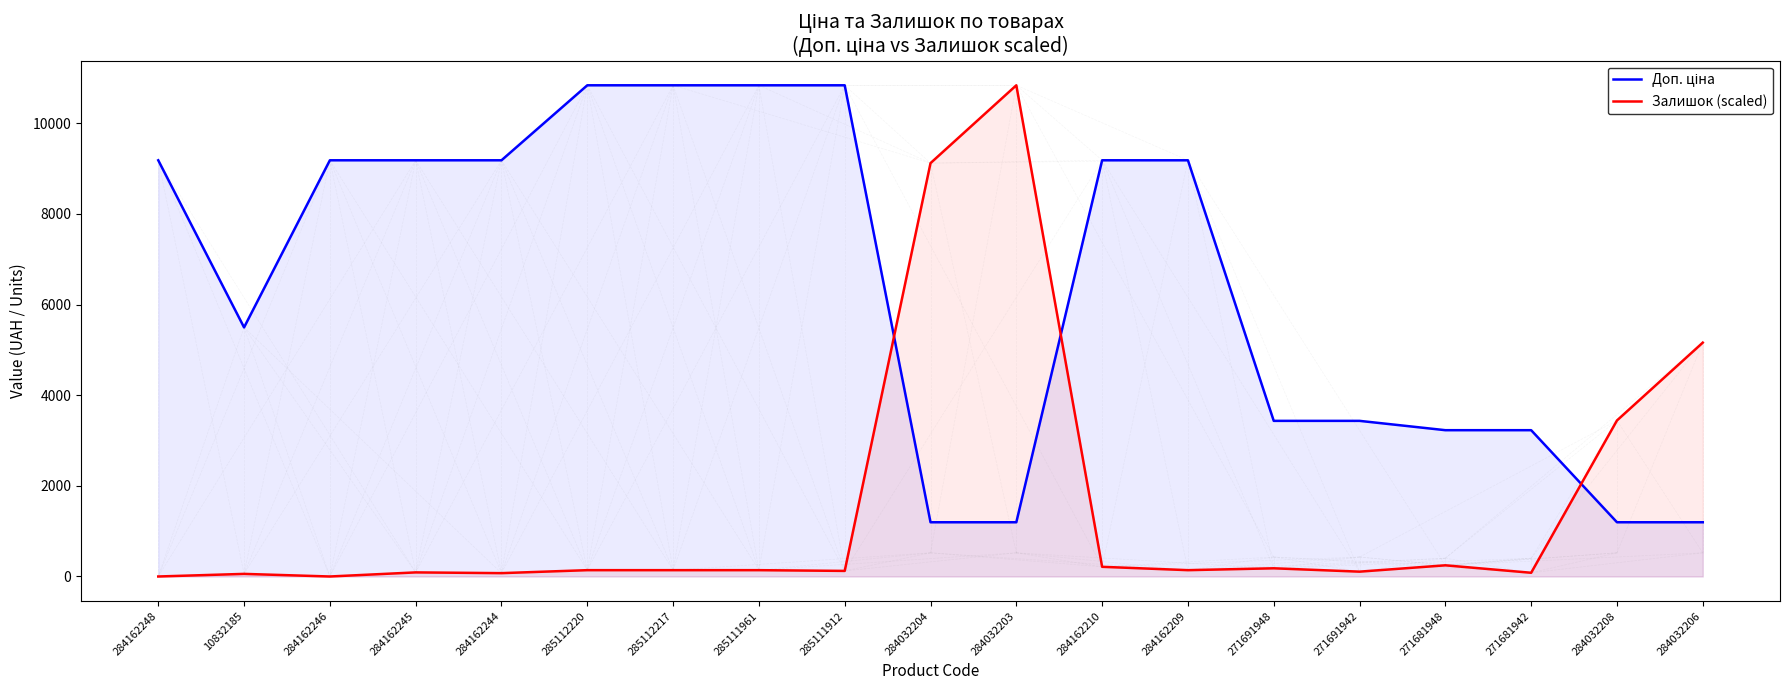

What is the value of the Доп. ціна point at the 17th from the left?

3228.8